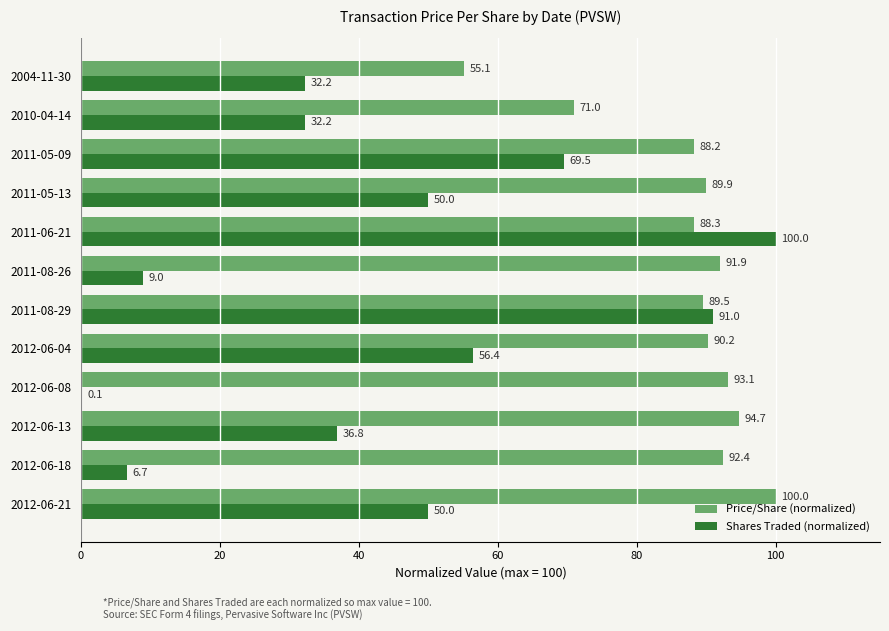

Read the Price/Share (normalized) value at 2012-06-13.

94.7